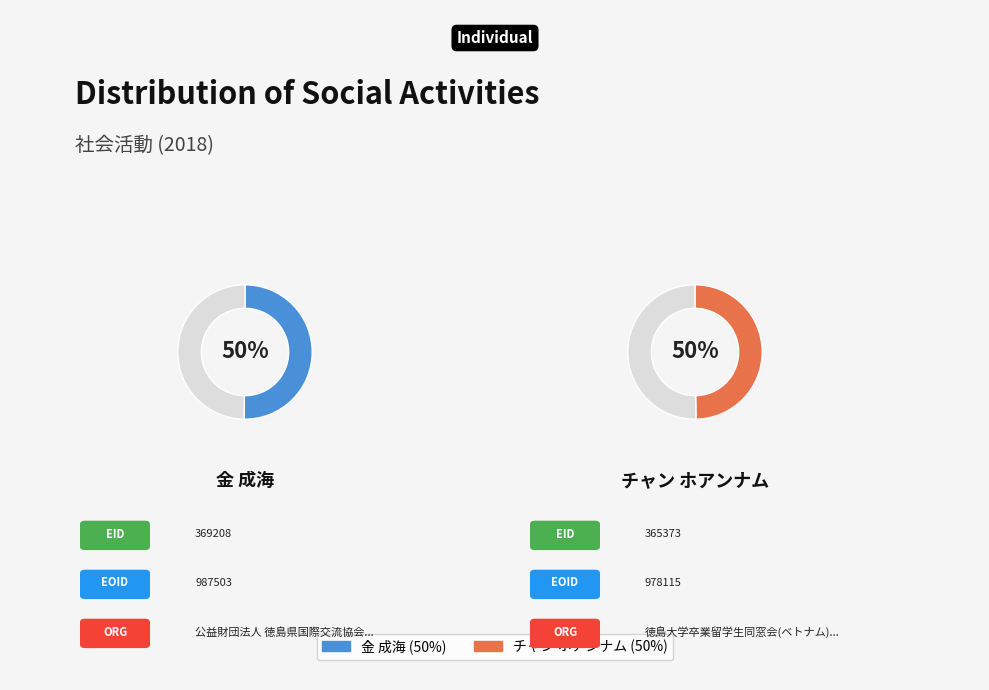

To the nearest percent, what is the combined percentage of 369208 and 365373?

100%